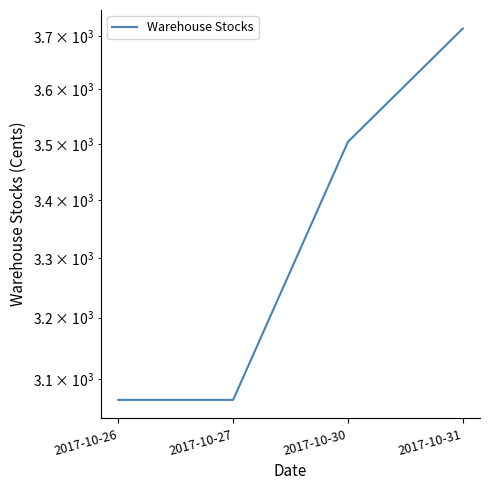

What is the difference between the values at 2017-10-30 and 2017-10-26?

437